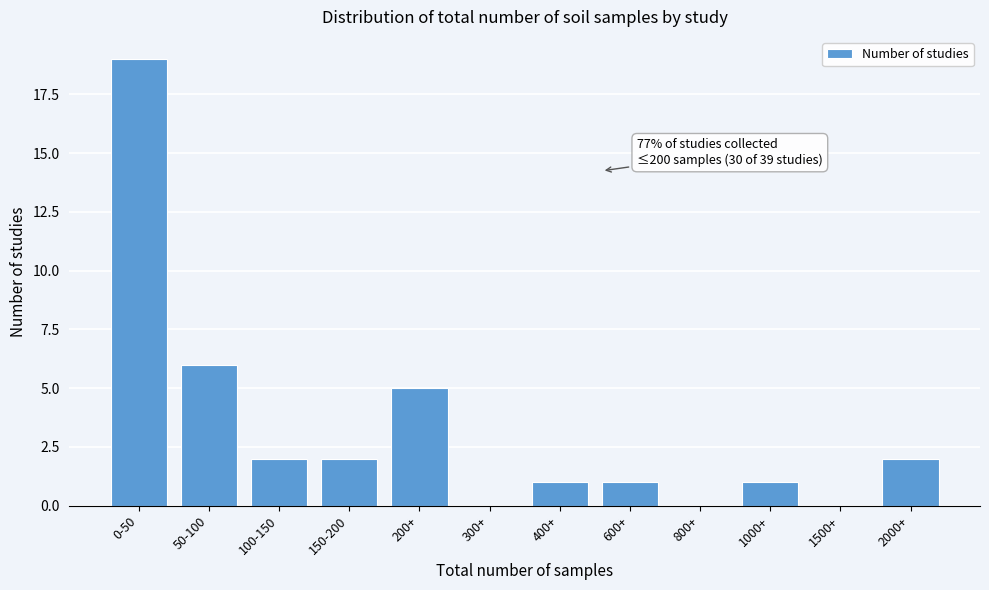

Reading left to right, what are all the values shown in this chart?

0-50=19	50-100=6	100-150=2	150-200=2	200+=5	300+=0	400+=1	600+=1	800+=0	1000+=1	1500+=0	2000+=2